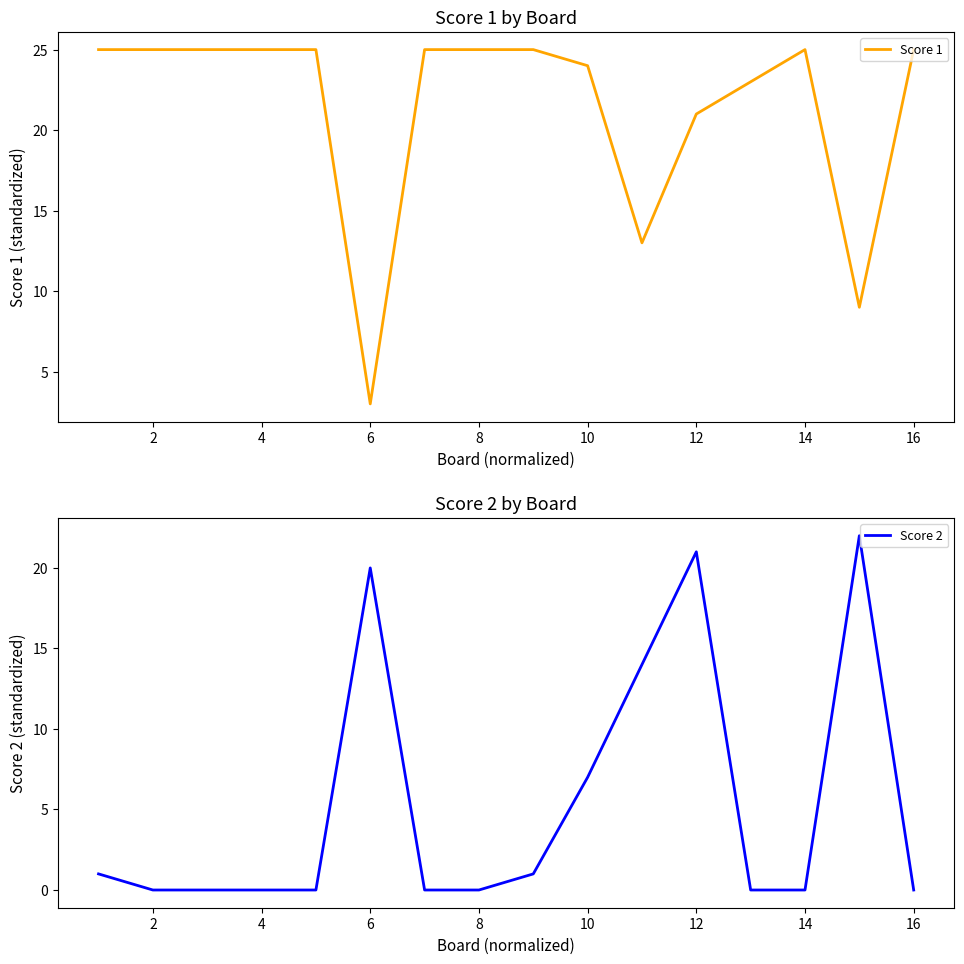

True or false: Score 1 has a value of 34 at 10.

False